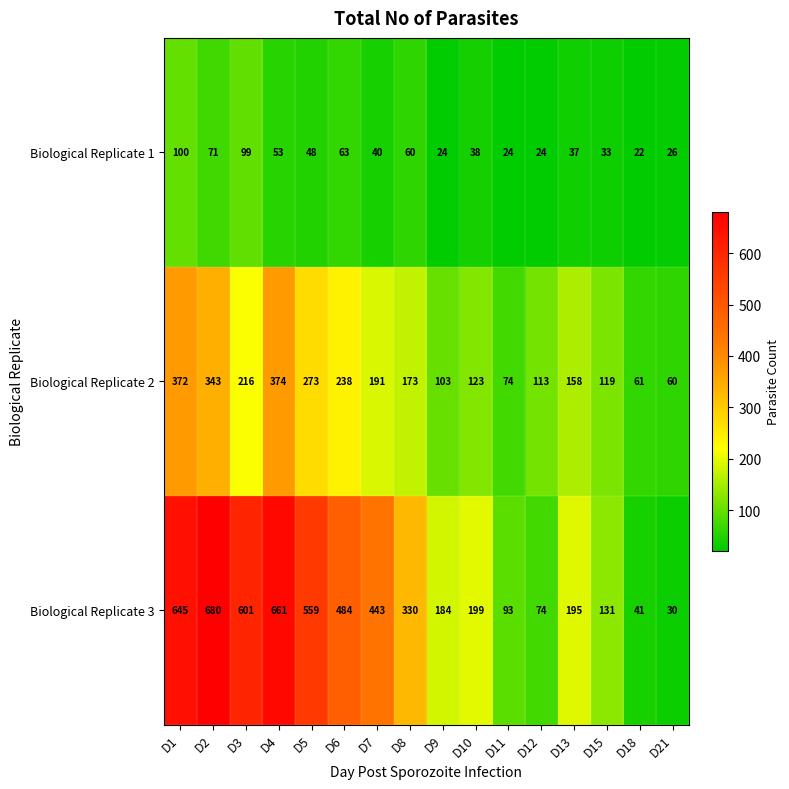

List the series in order of their peak value, highest first.

Biological Replicate 3, Biological Replicate 2, Biological Replicate 1